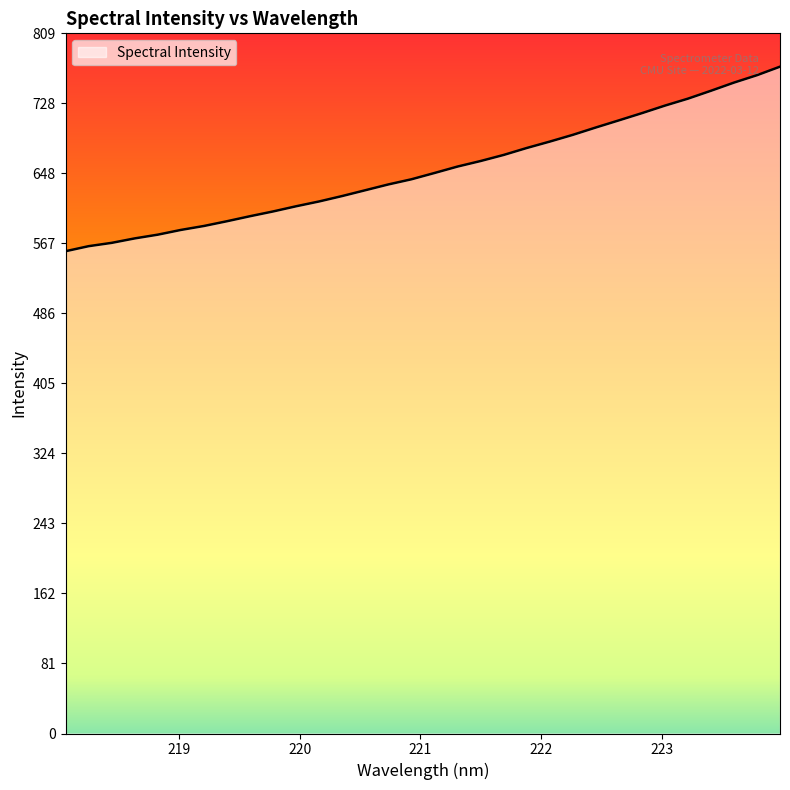

What is the difference between the maximum and minimum values?

213.3